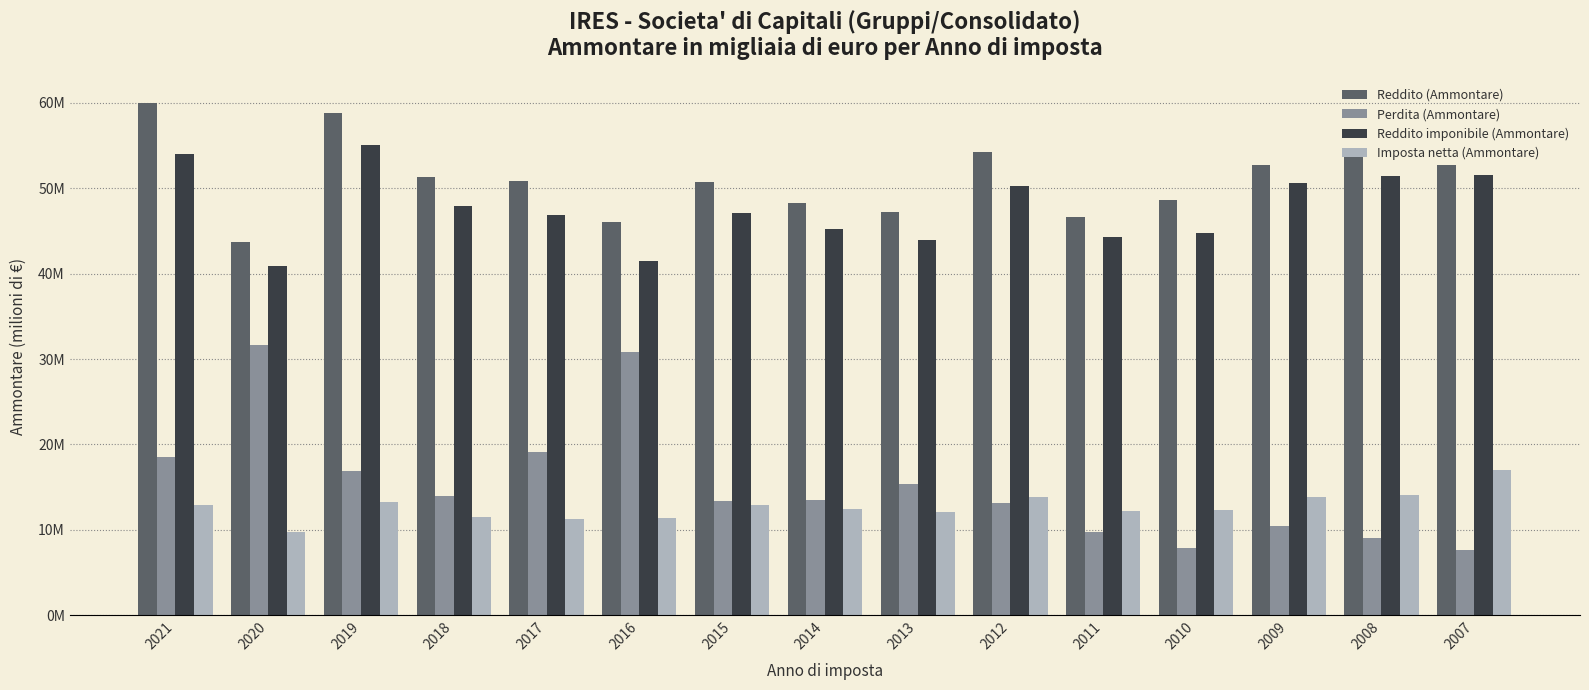

Are the bars grouped side by side (vs. stacked)?

Yes